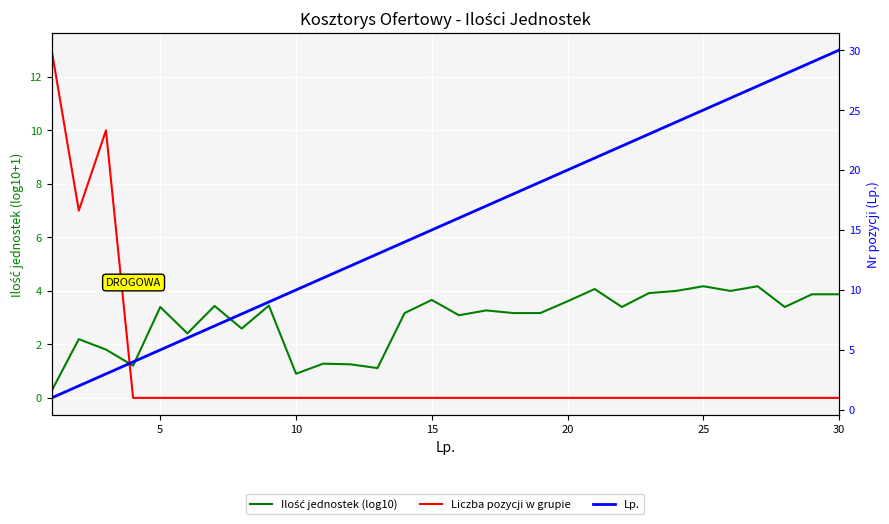

How many values in Liczba pozycji w grupie are above zero?

3